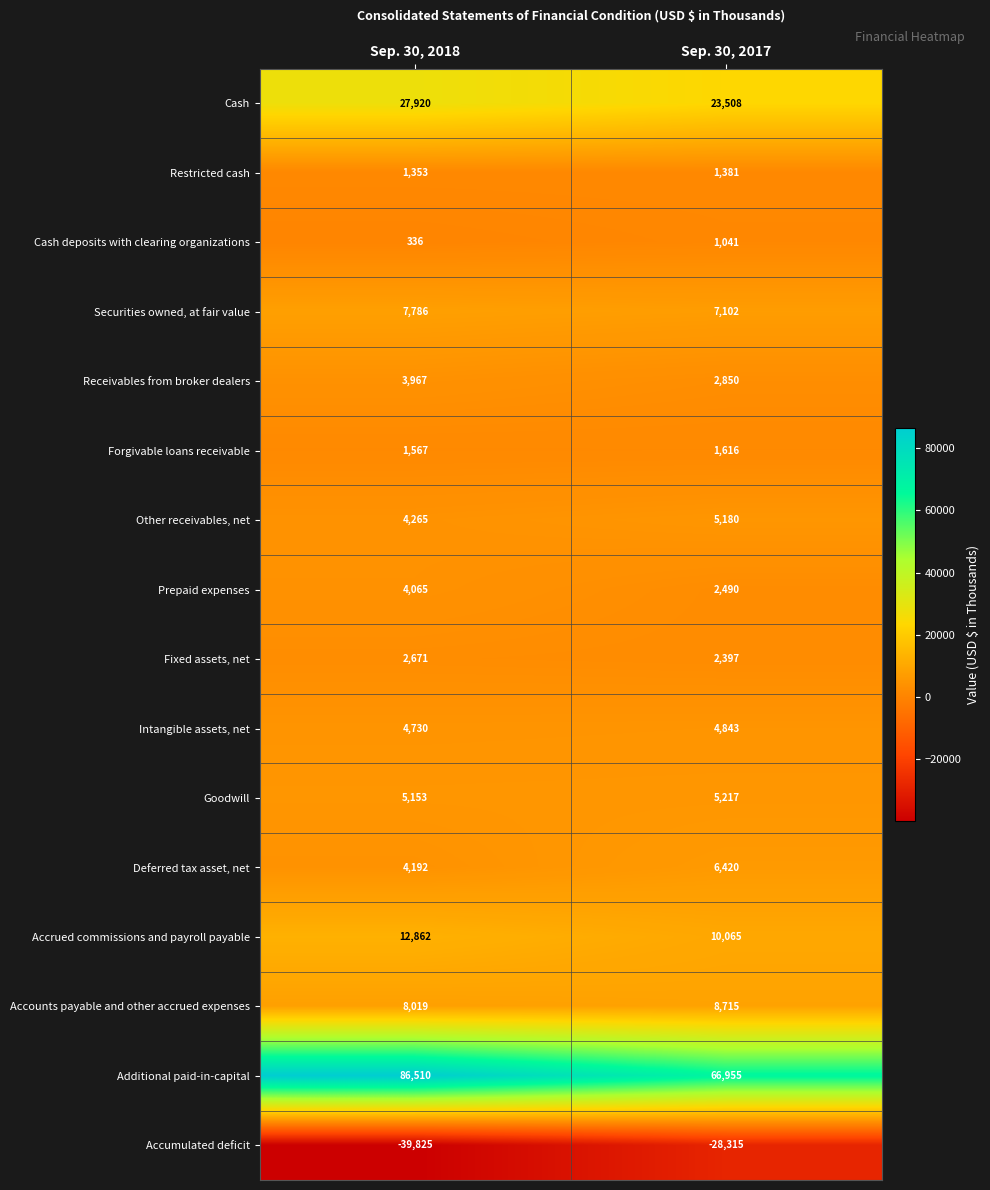

What is the average value of the Fixed assets, net series?

2534